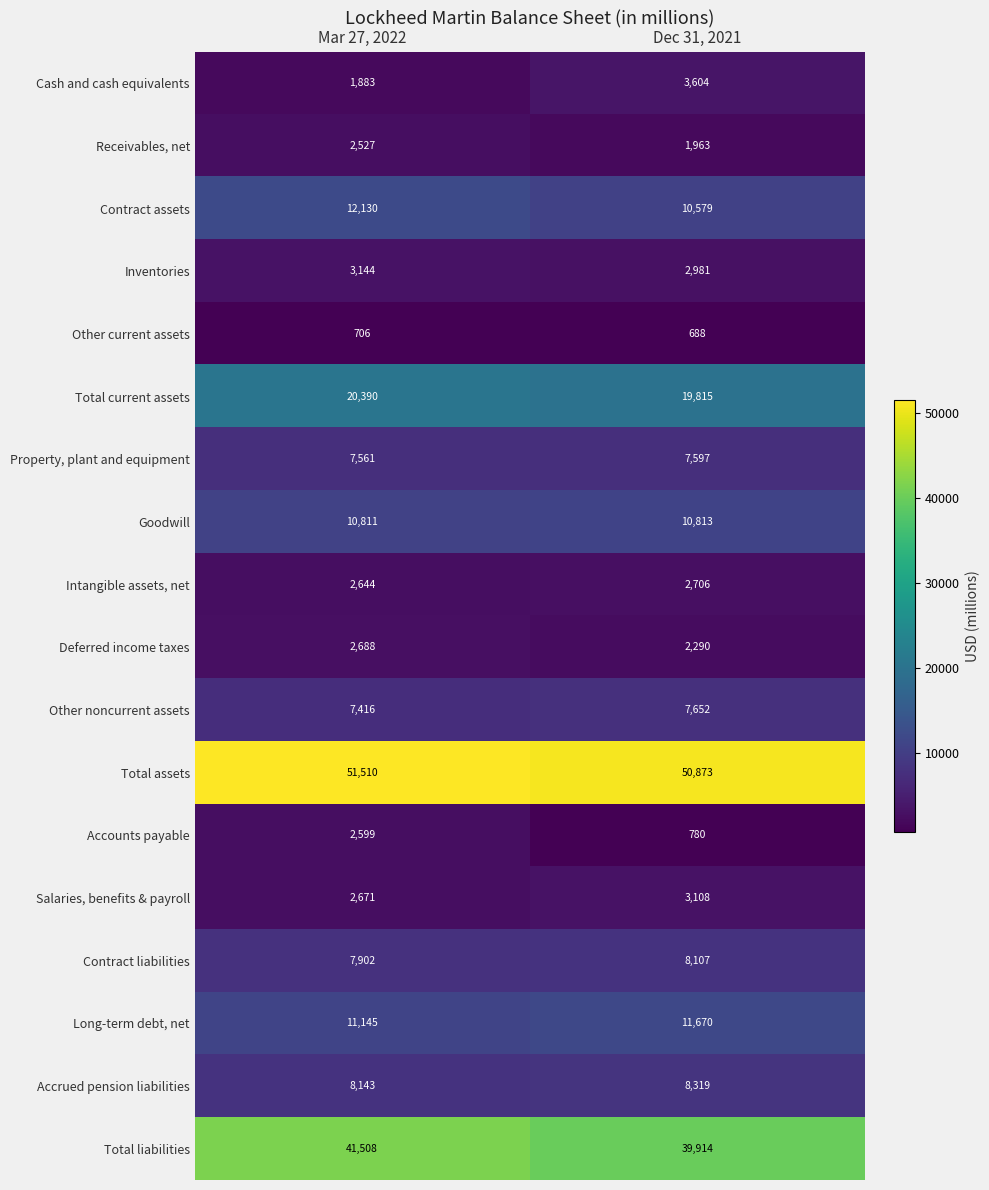

Rank the categories by Receivables, net value from highest to lowest.

Mar 27, 2022, Dec 31, 2021